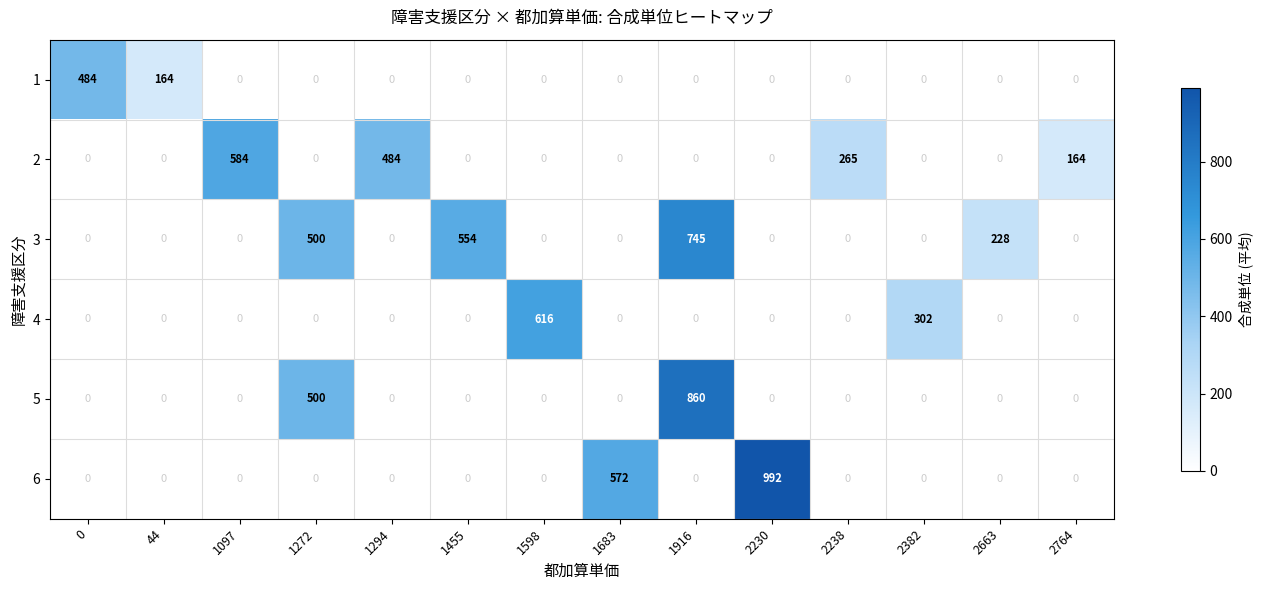

How many series are shown in this chart?

6